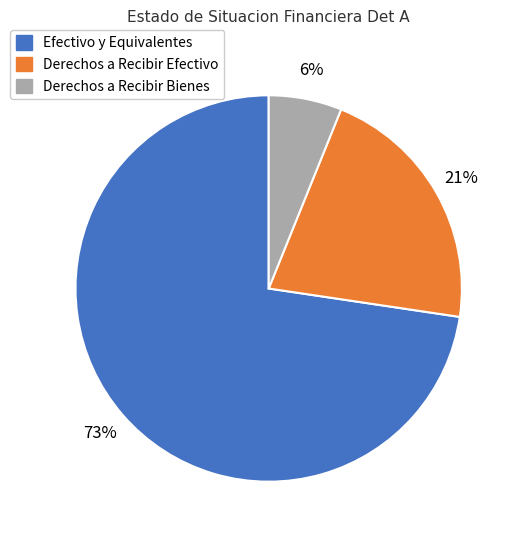

Which slice is the smallest?

Derechos a Recibir Bienes